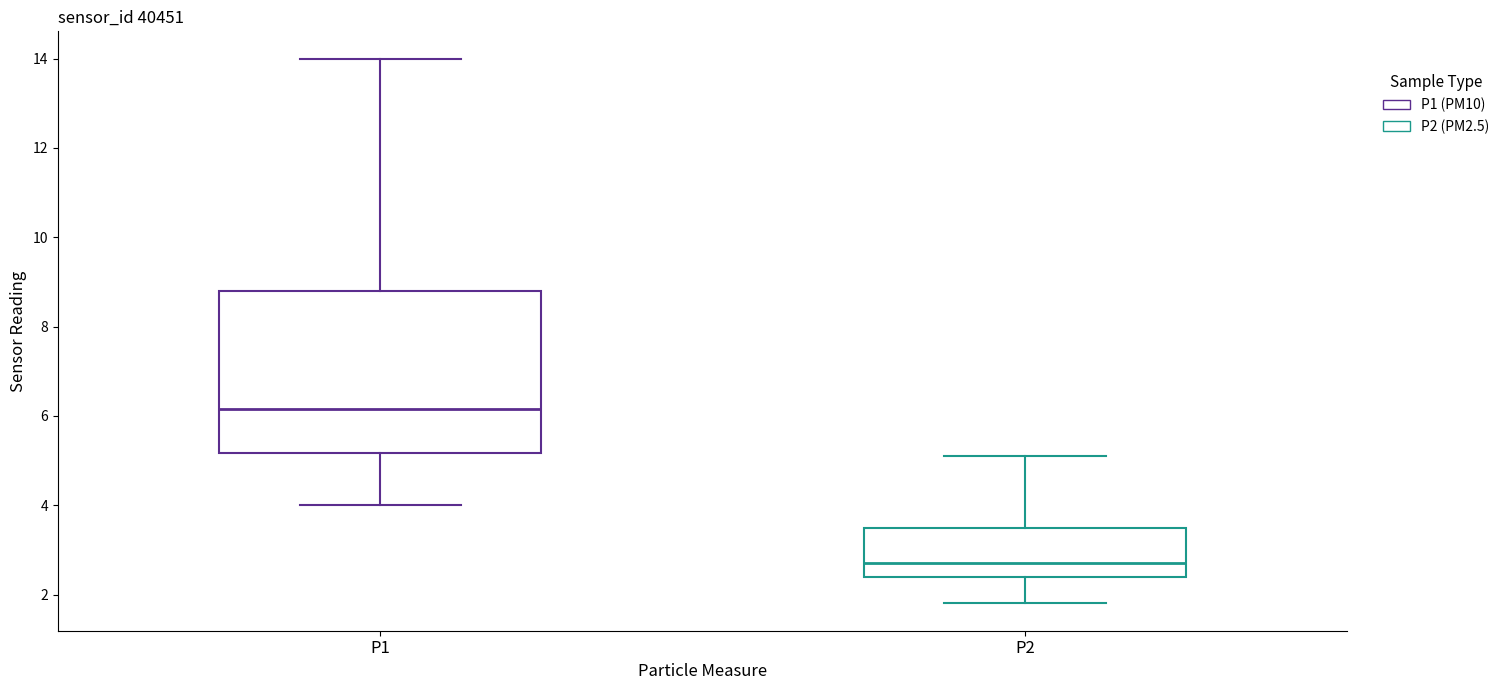

Reading left to right, transcribe this box plot: for each box, give where its median line is, the range the box spans, and where its two whiskers end, as read against the y-axis. The values are not printed on the chart, so give them approximately, as read against the axis.

P1: median 6.2, box 5.2 to 8.8, whiskers 4.0 to 14.0
P2: median 2.8, box 2.4 to 3.6, whiskers 1.8 to 5.2